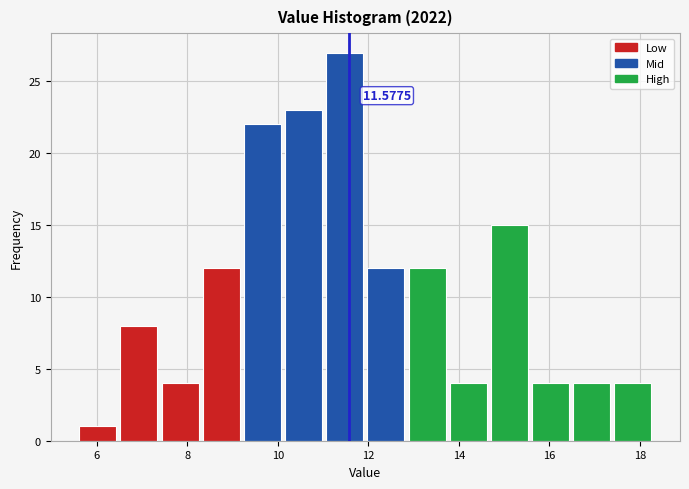

Over which range of the x-axis is the bar tallest?

11.0 to 12.0